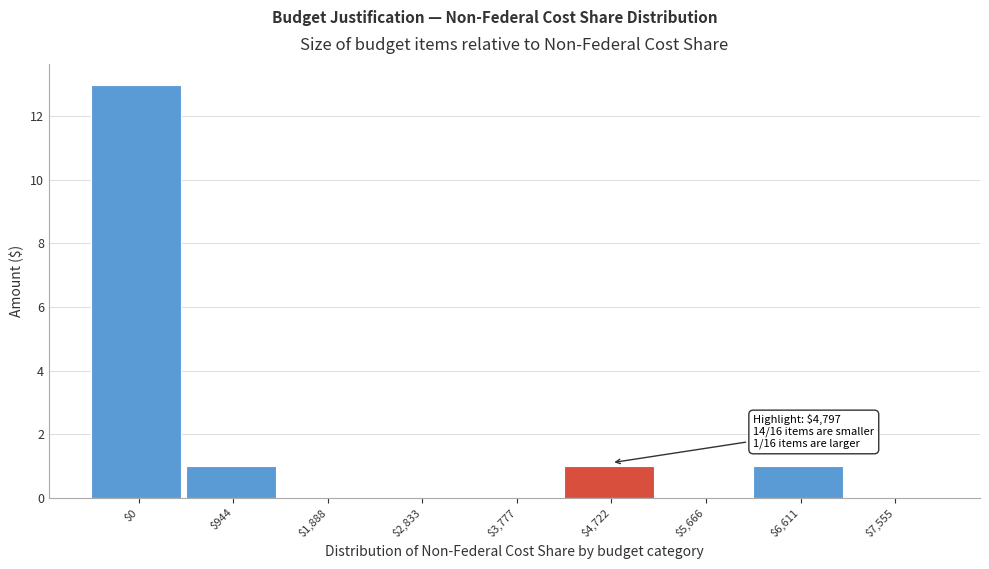

At which category does the chart reach its peak across all series?

$0